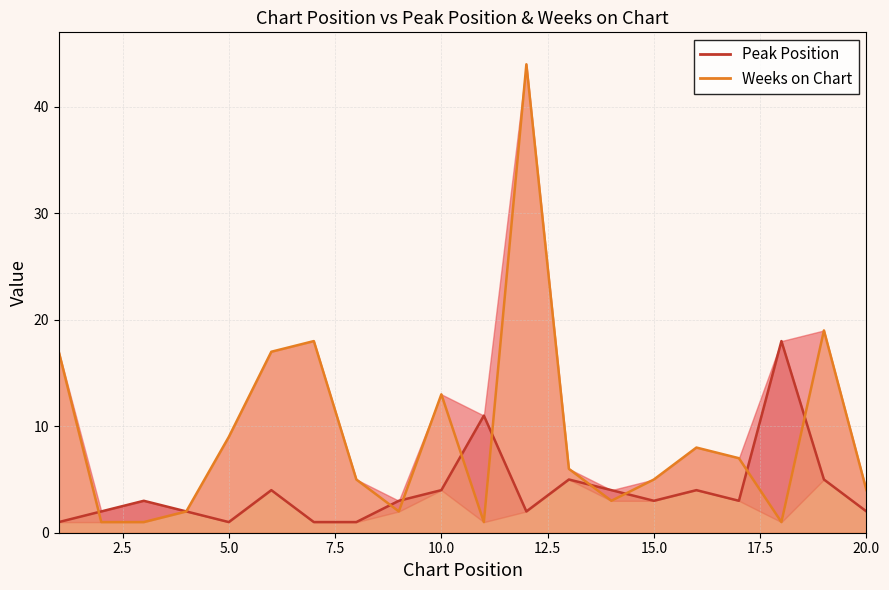

Count the number of data series in this chart.

2